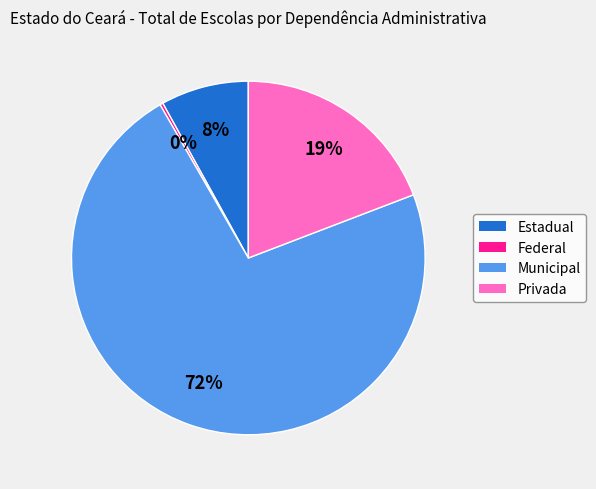

Do Municipal and Privada together represent more than half of the pie?

Yes